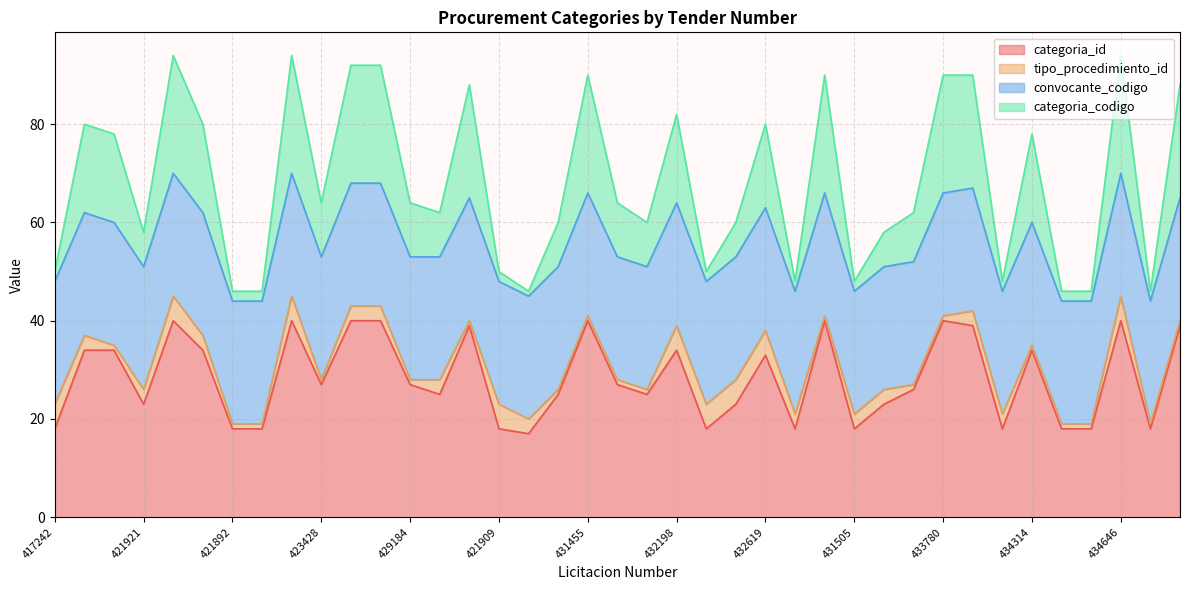

Is the value of categoria_codigo at 434521 greater than the value of categoria_id at 430651?

Yes